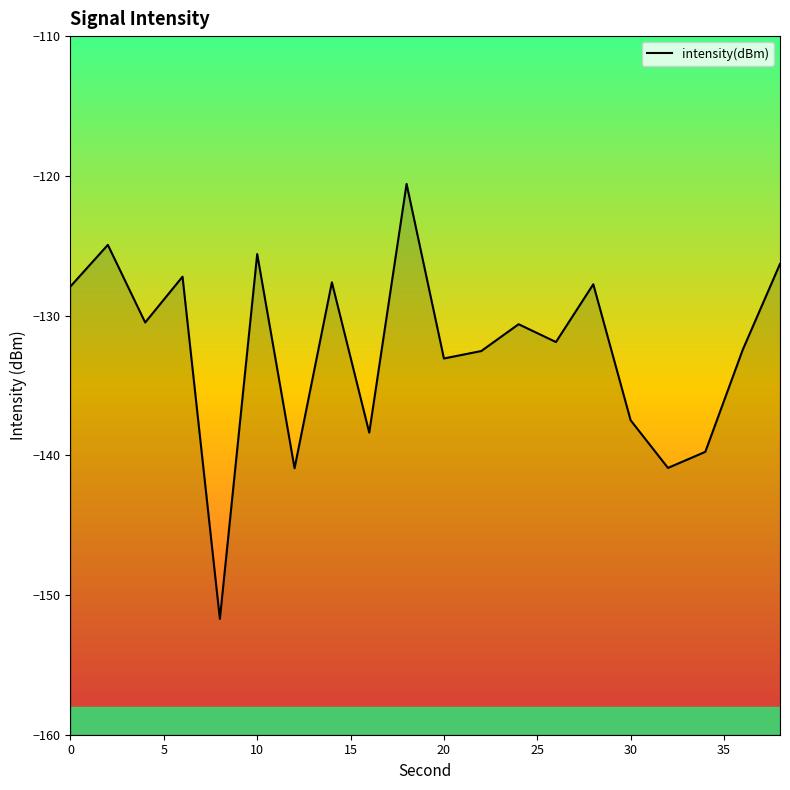

How many values are below -130?

12